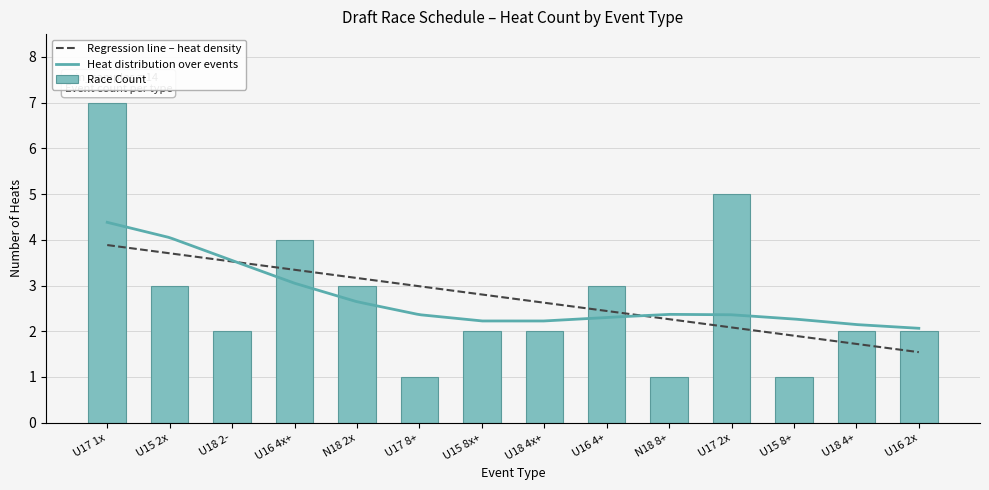

What is the sum of all values?

38